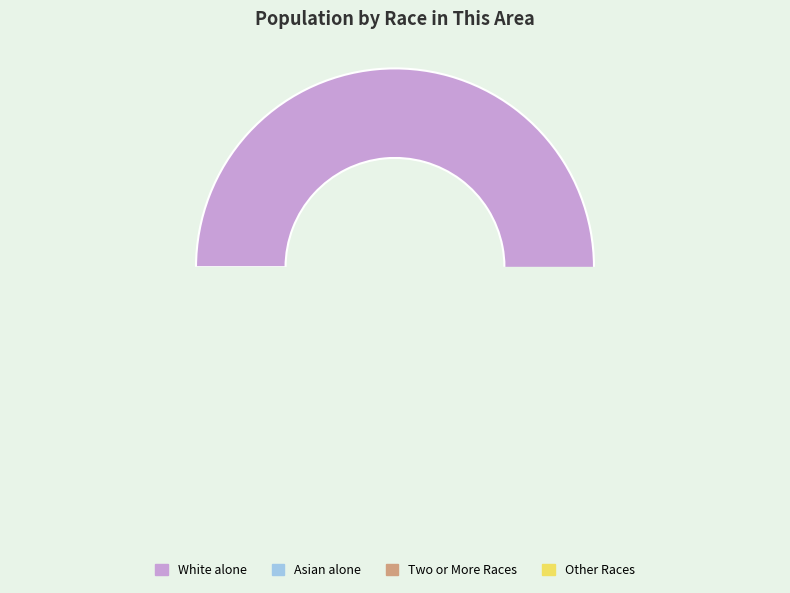

The Asian alone slice represents 14% of the pie. True or false?

False